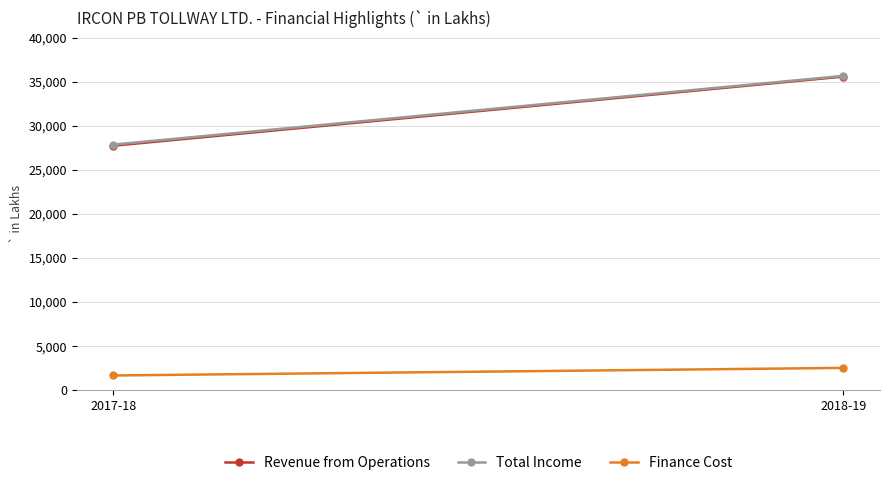

Between 2017-18 and 2018-19, which series saw the biggest shift?

Revenue from Operations